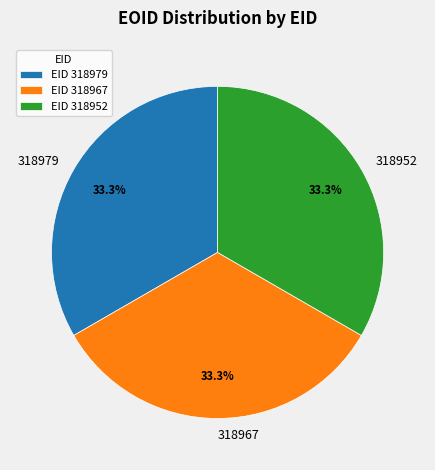

How many segments does this pie chart have?

3